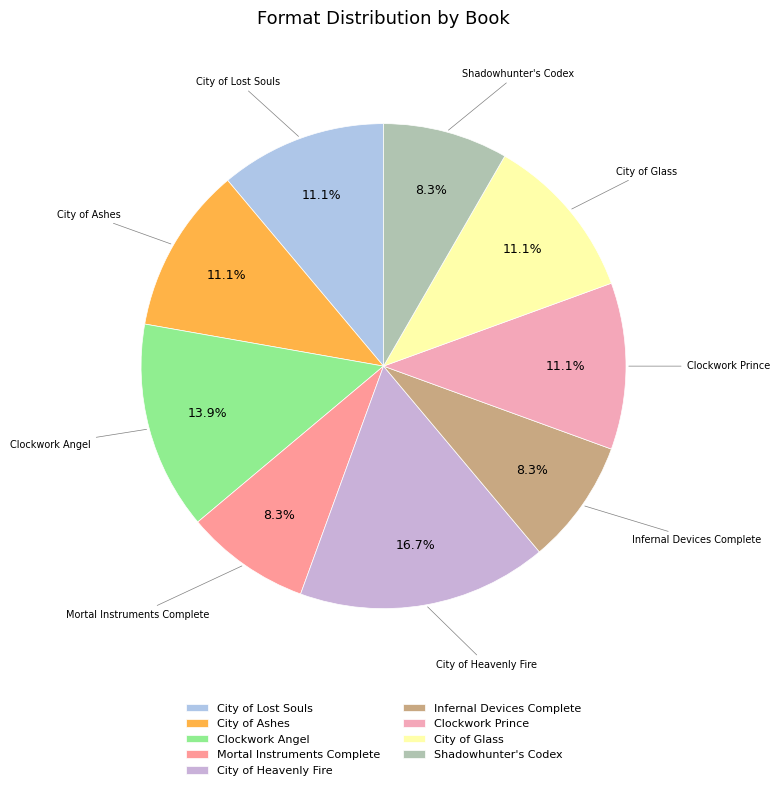

Between City of Ashes and Infernal Devices Complete, which is larger?

City of Ashes